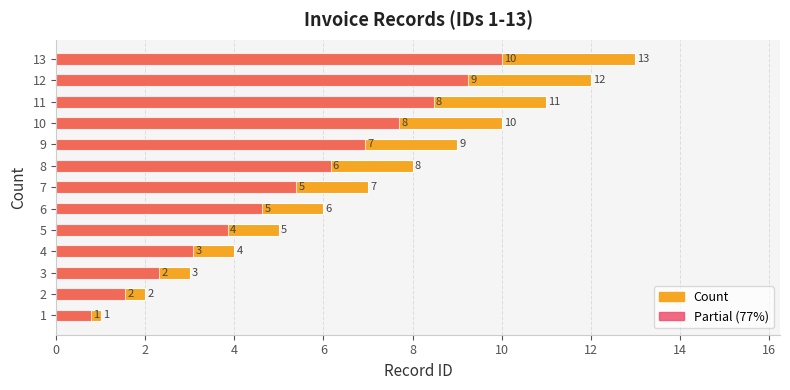

What is the average value?

7